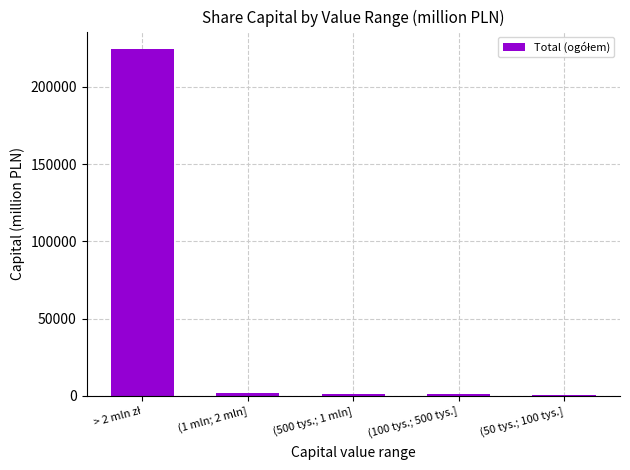

True or false: the data shows 1831.0 at (1 mln; 2 mln].

True